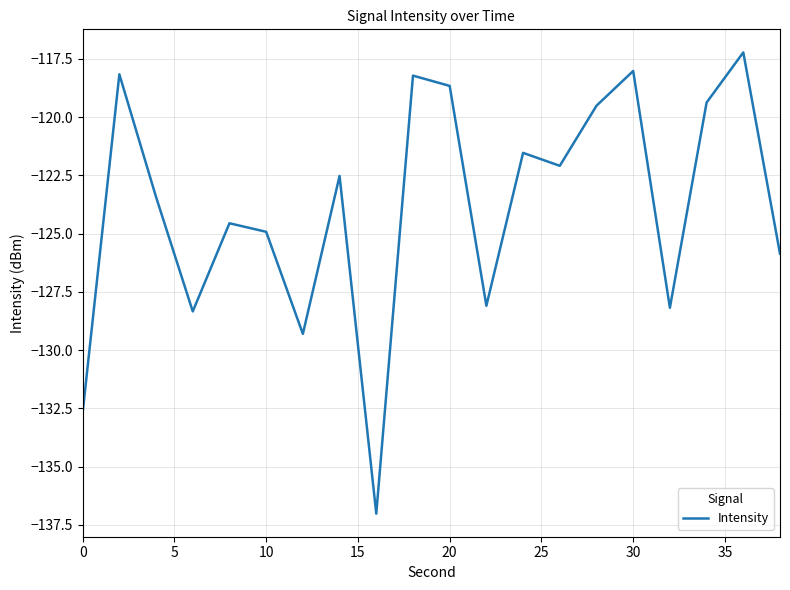

What is the difference between the maximum and minimum values?

19.8